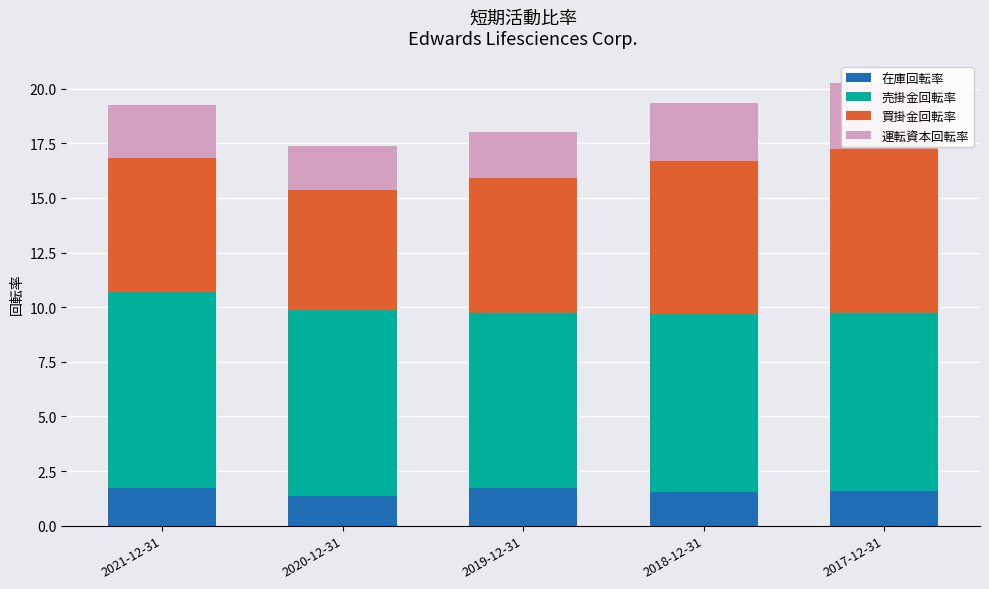

Which series changed the most between 2019-12-31 and 2017-12-31?

買掛金回転率